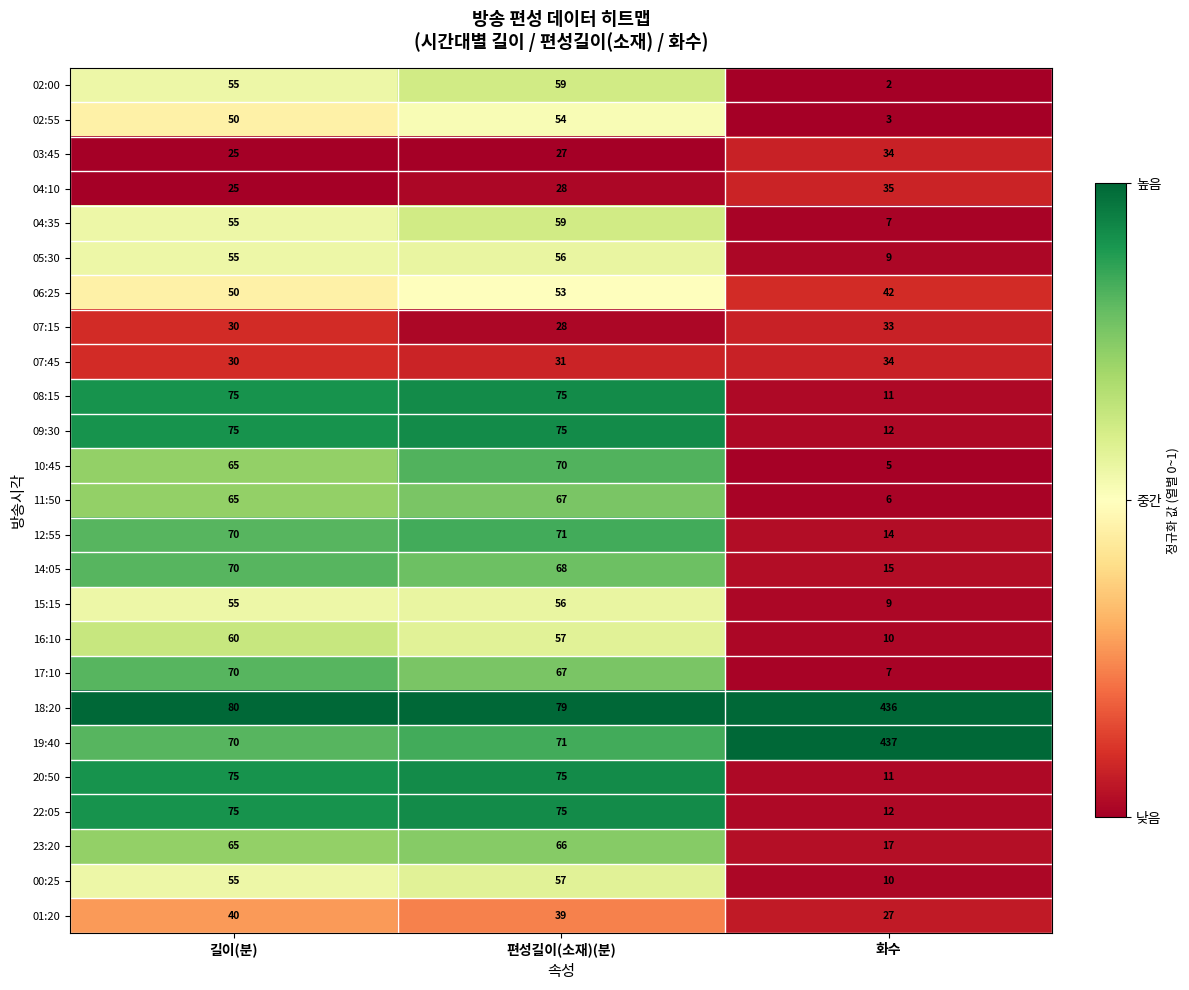

Is it true that 09:30 equals 75 at 길이(분)?

True